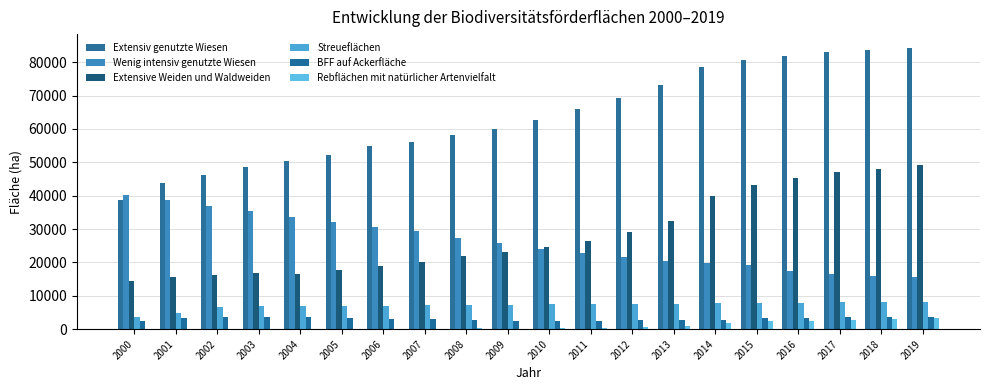

Where is Wenig intensiv genutzte Wiesen nearest to the value 27842?

2008